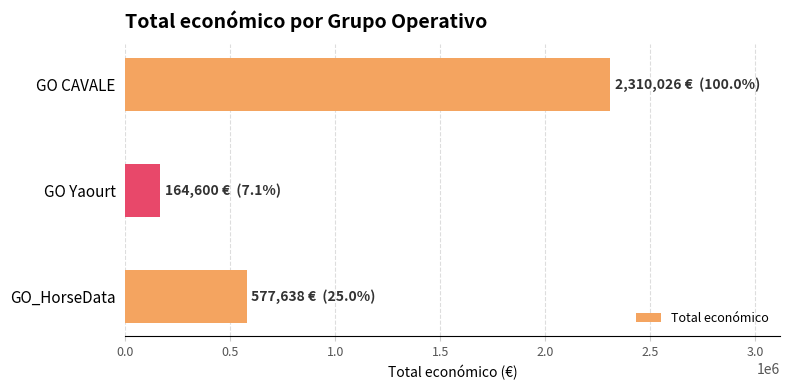

Reading bottom to top, what are all the values shown in this chart?

577638	164600	2310026